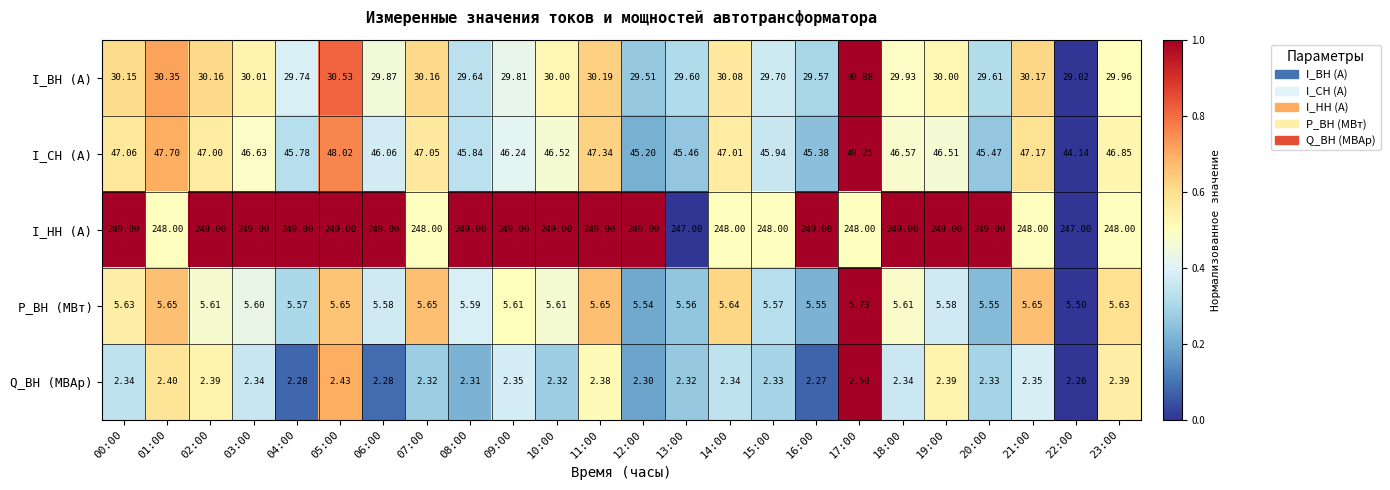

Which series has the largest total across all categories?

I_НН (А)